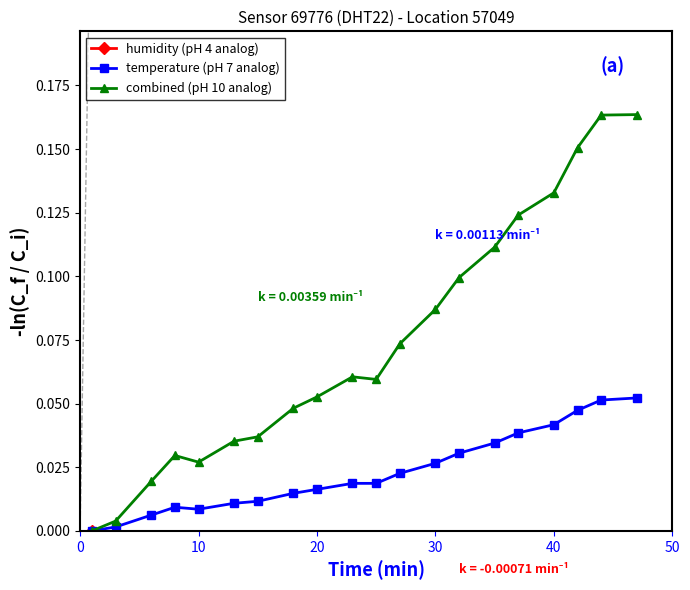

How many values in humidity (pH 4 analog) are below zero?

19